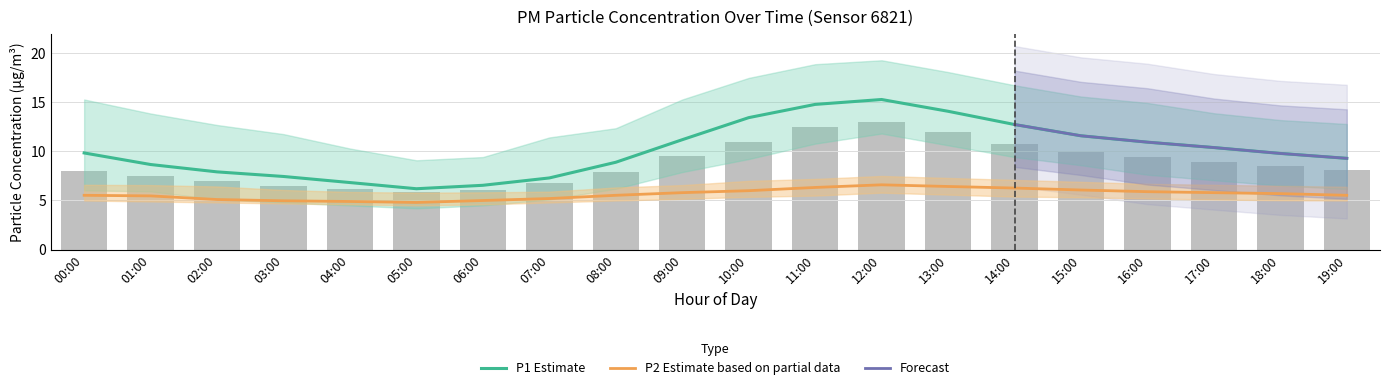

What is the lowest value of the P2 series?

4.8